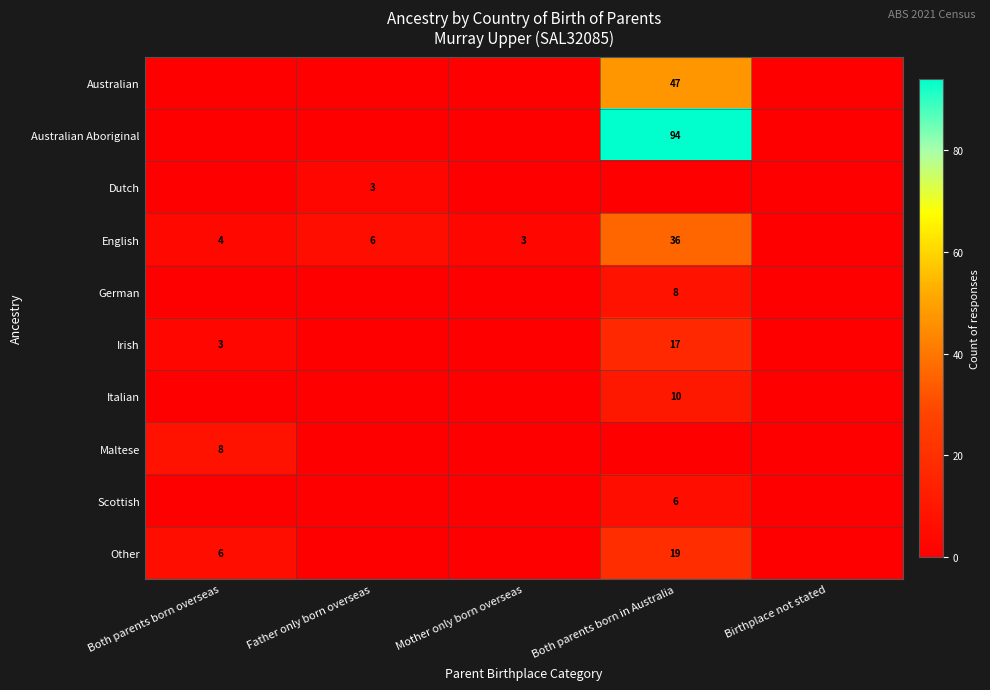

Is it true that Scottish equals 10 at Both parents born in Australia?

False